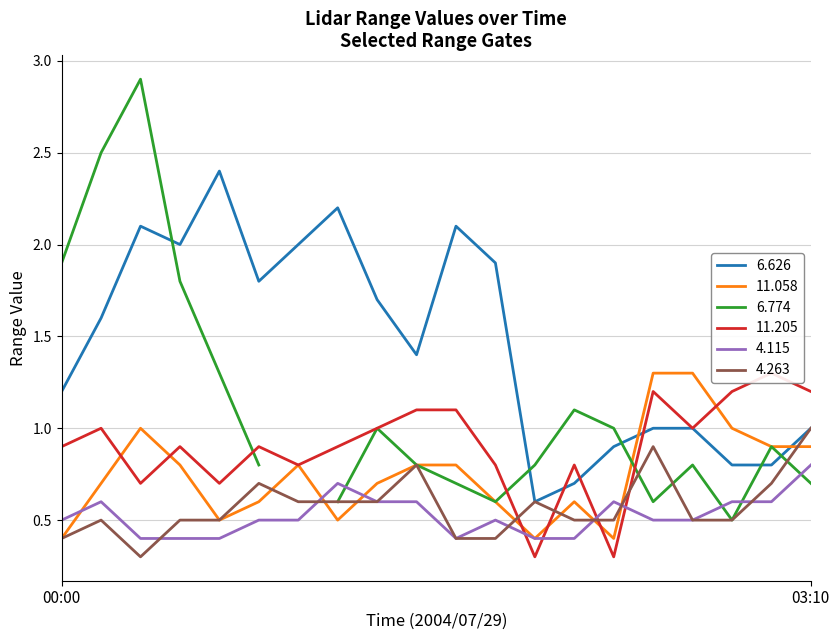

What is the difference between the highest and lowest values at 01:30?

0.8